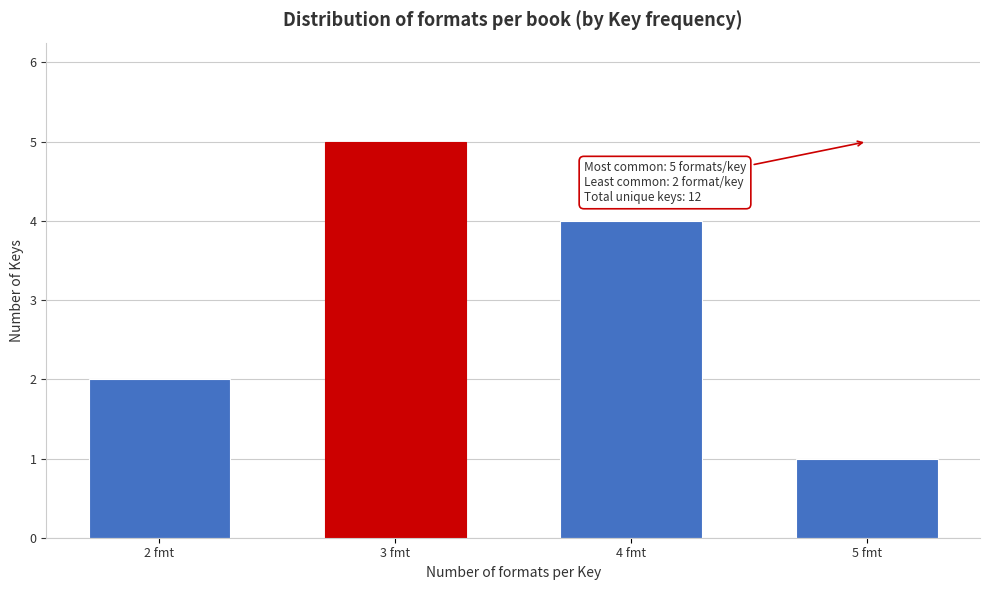

Reading right to left, what are all the values shown in this chart?

5 fmt=1	4 fmt=4	3 fmt=5	2 fmt=2